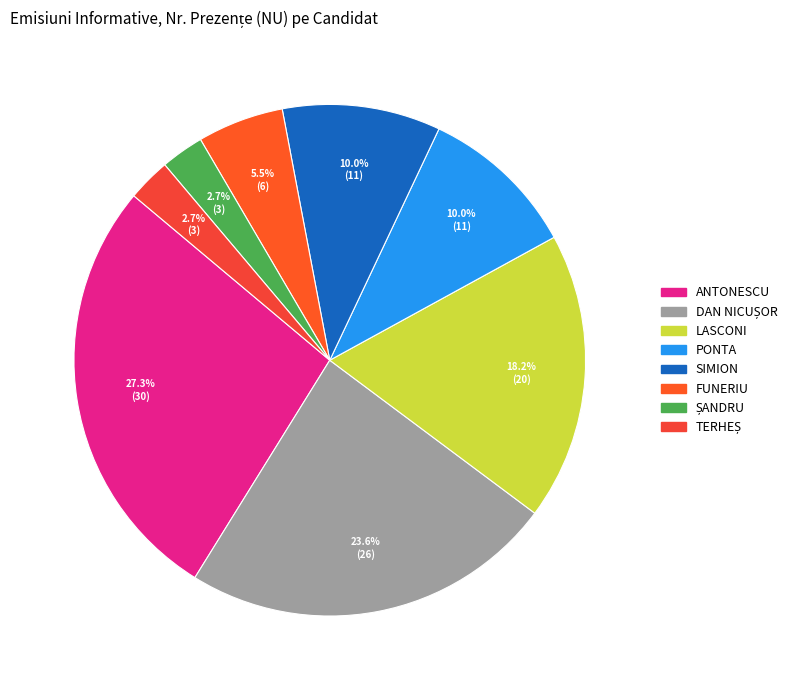

To the nearest percent, what is the difference between the largest and smallest slice percentages?

25%